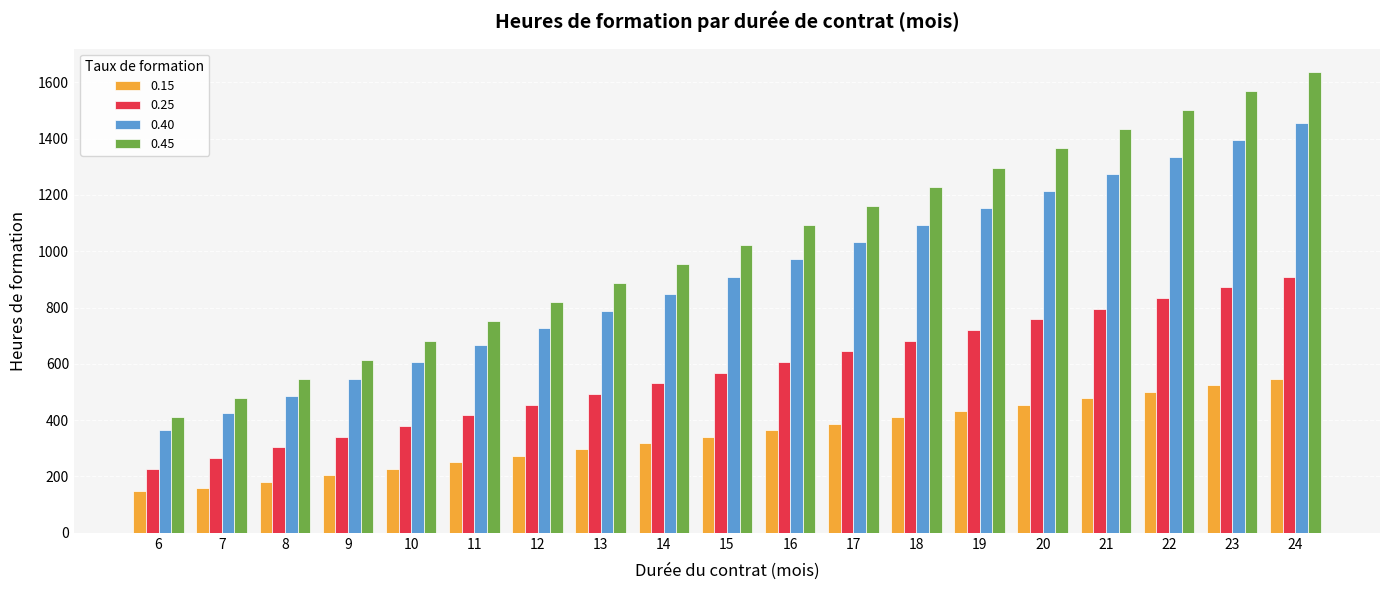

Which series has the widest spread of values?

0.45